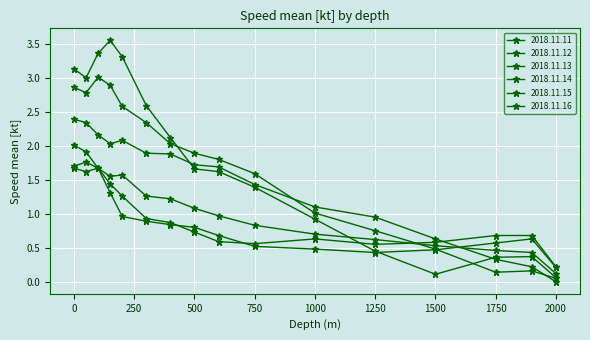

How many lines are shown in the chart?

6